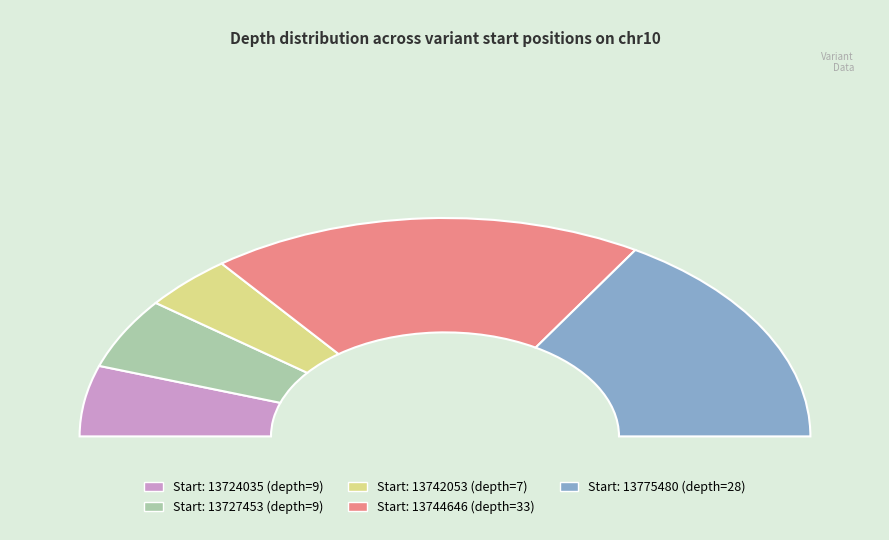

What is the change in value from 13724035 to 13744646?

+24